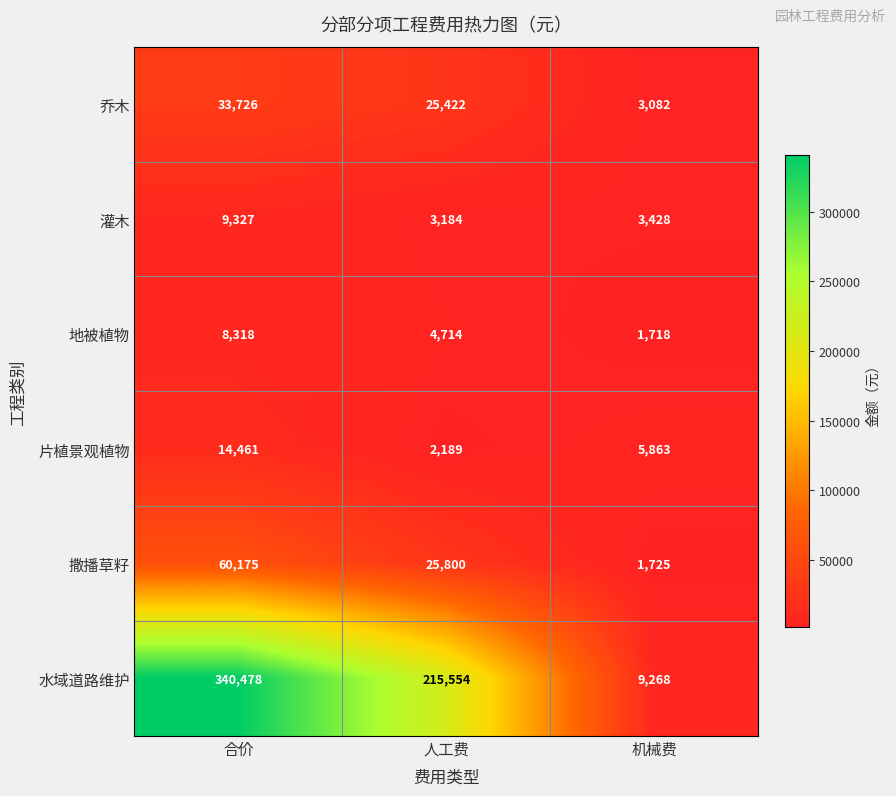

What is the smallest value displayed?

1718